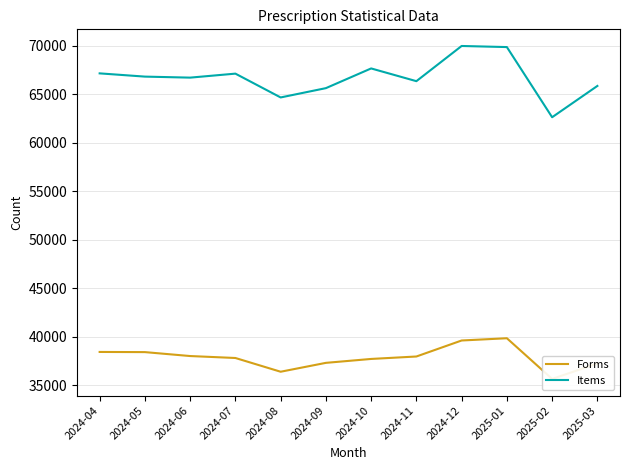

The Items series shows 65627 at 2024-09. True or false?

True